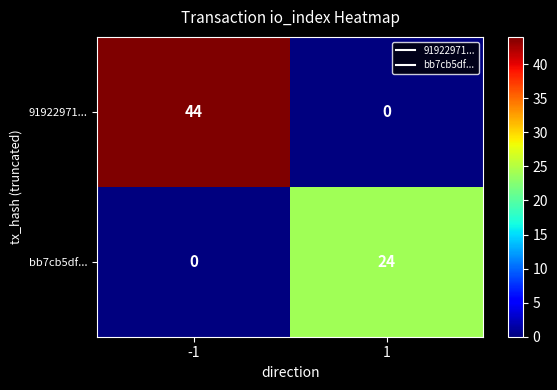

At which category is the sum across all series the highest?

-1